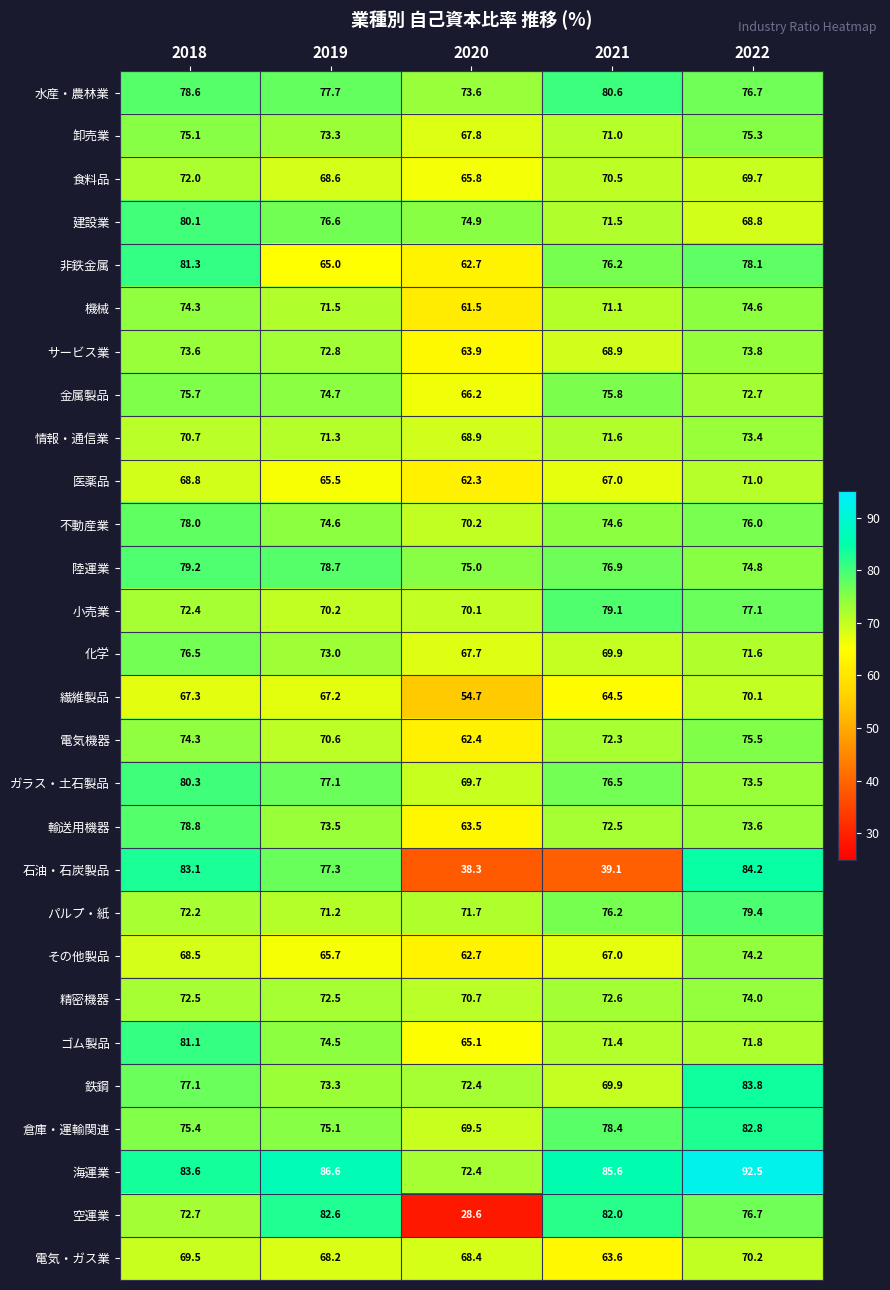

Which series has the widest spread of values?

空運業